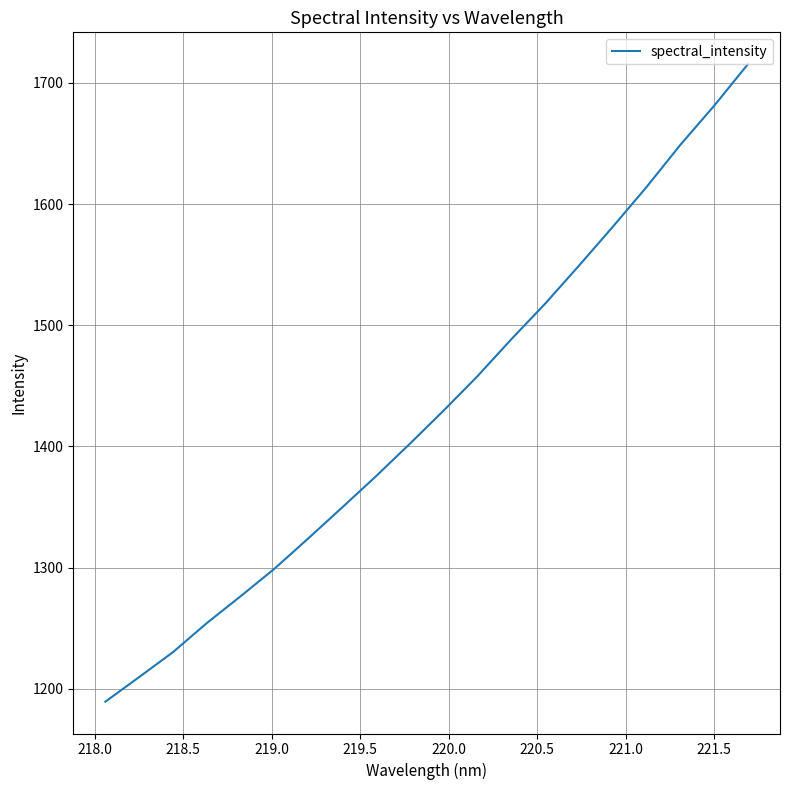

What is the minimum value shown in the chart?

1189.4